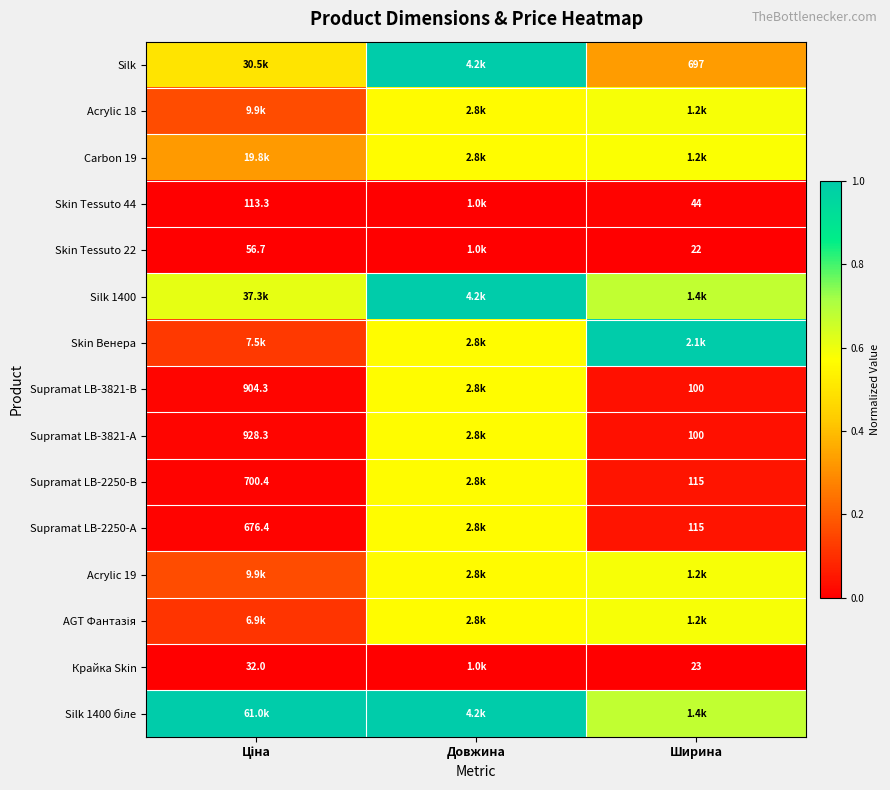

Is the value of Silk at Ширина greater than the value of Skin Tessuto 44 at Ширина?

Yes